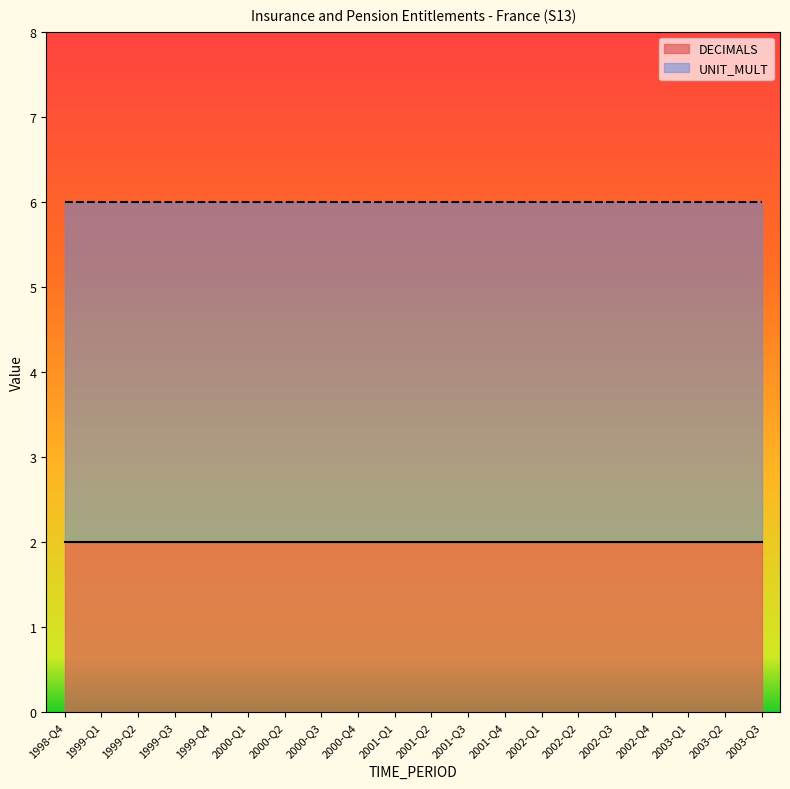

True or false: UNIT_MULT has more than 2 points higher than both neighbors.

False